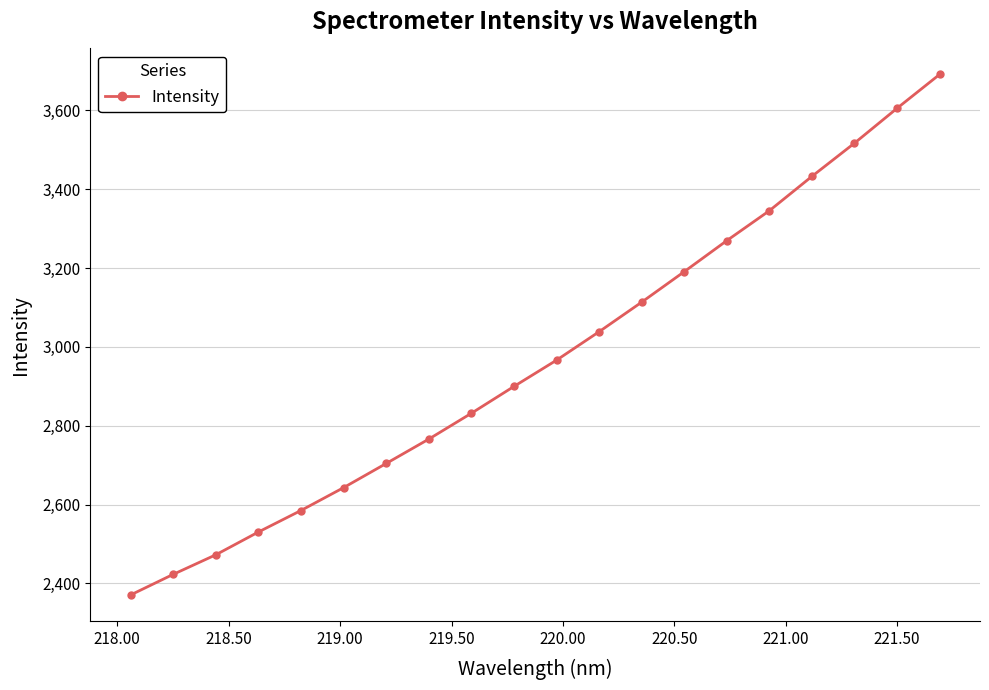

What is the maximum value shown in the chart?

3691.1